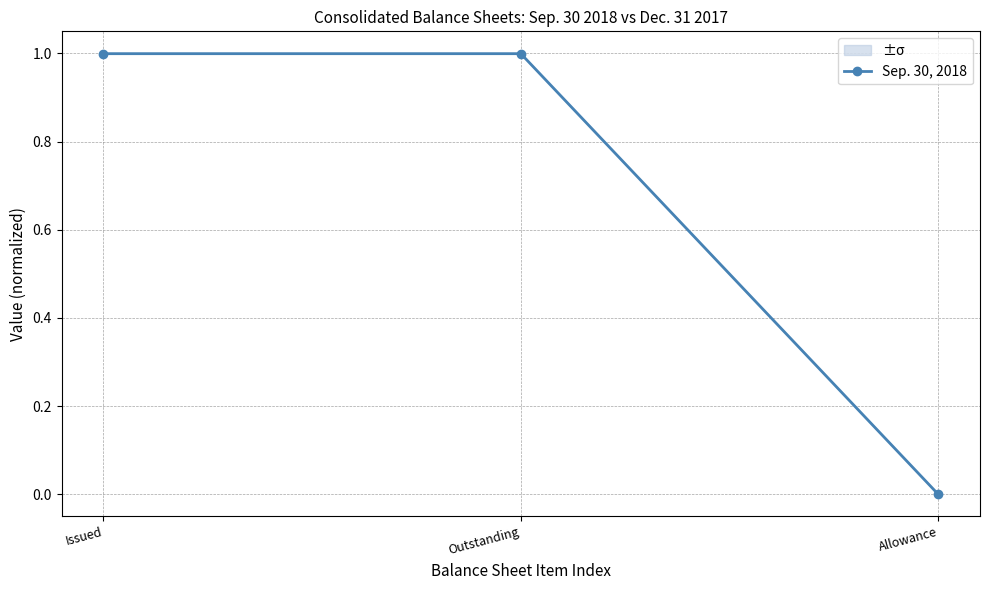

The value at Allowance is 0.0. True or false?

True